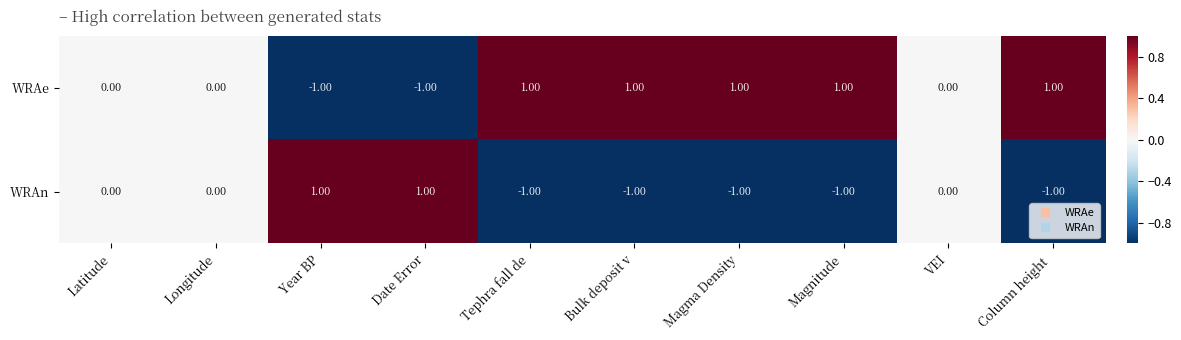

What is the sum of all WRAn values?

-3